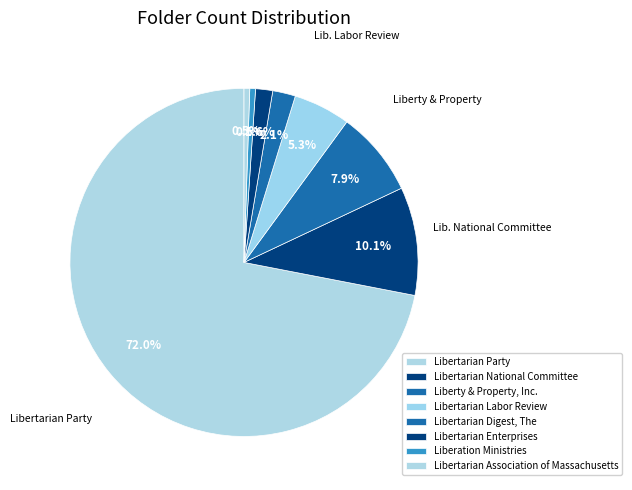

To the nearest percent, what portion does Libertarian Digest, The represent?

2%